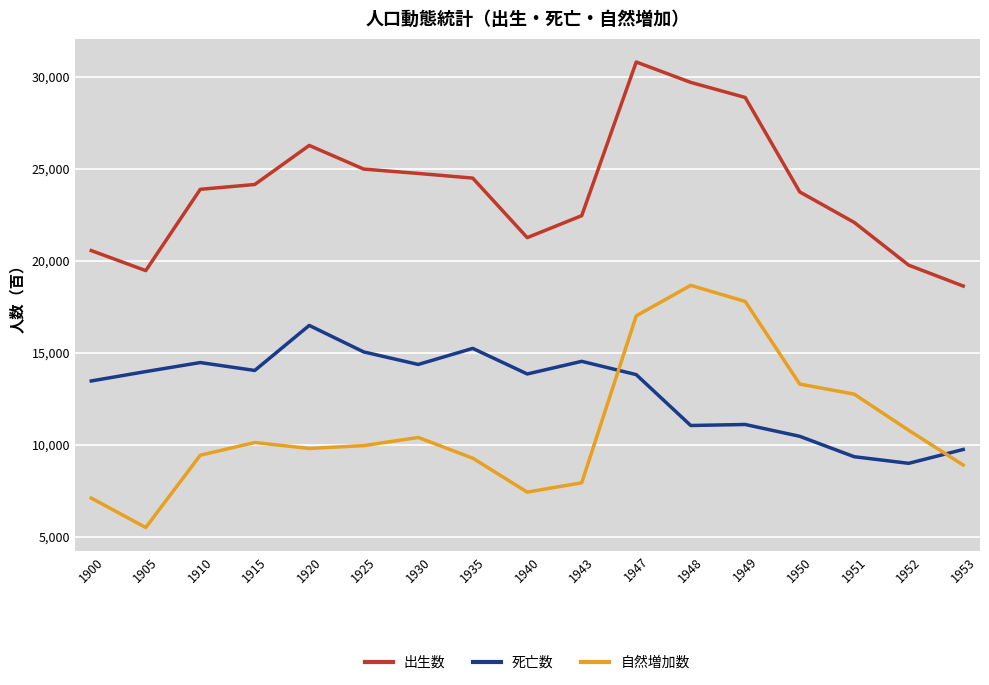

The 出生数 series shows 24142 at 1915. True or false?

True